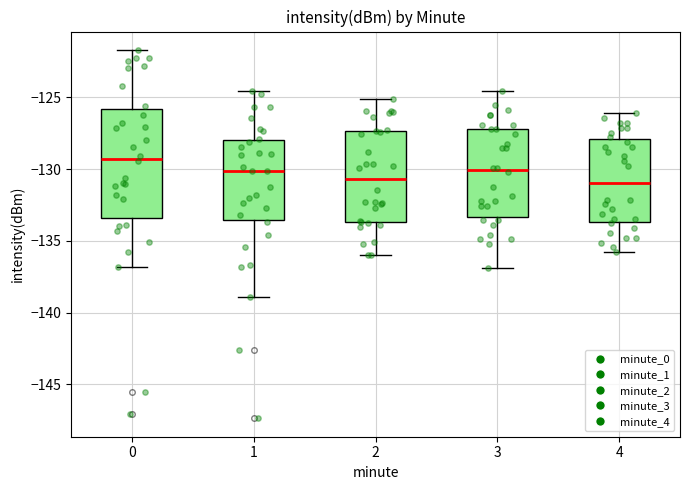

Reading left to right, transcribe this box plot: for each box, give where its median line is, the range the box spans, and where its two whiskers end, as read against the y-axis. The values are not printed on the chart, so give them approximately, as read against the axis.

0: median -129.5, box -133.5 to -126.0, whiskers -137.0 to -121.5
1: median -130.0, box -133.5 to -128.0, whiskers -139.0 to -124.5
2: median -130.5, box -133.5 to -127.5, whiskers -136.0 to -125.0
3: median -130.0, box -133.5 to -127.0, whiskers -137.0 to -124.5
4: median -131.0, box -133.5 to -128.0, whiskers -136.0 to -126.0